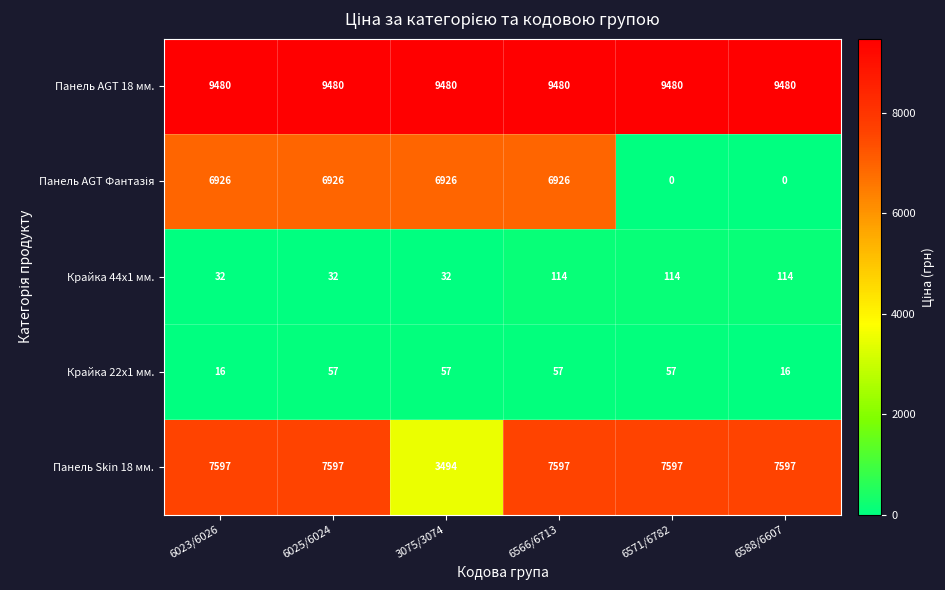

At which category is the sum across all series the highest?

6566/6713